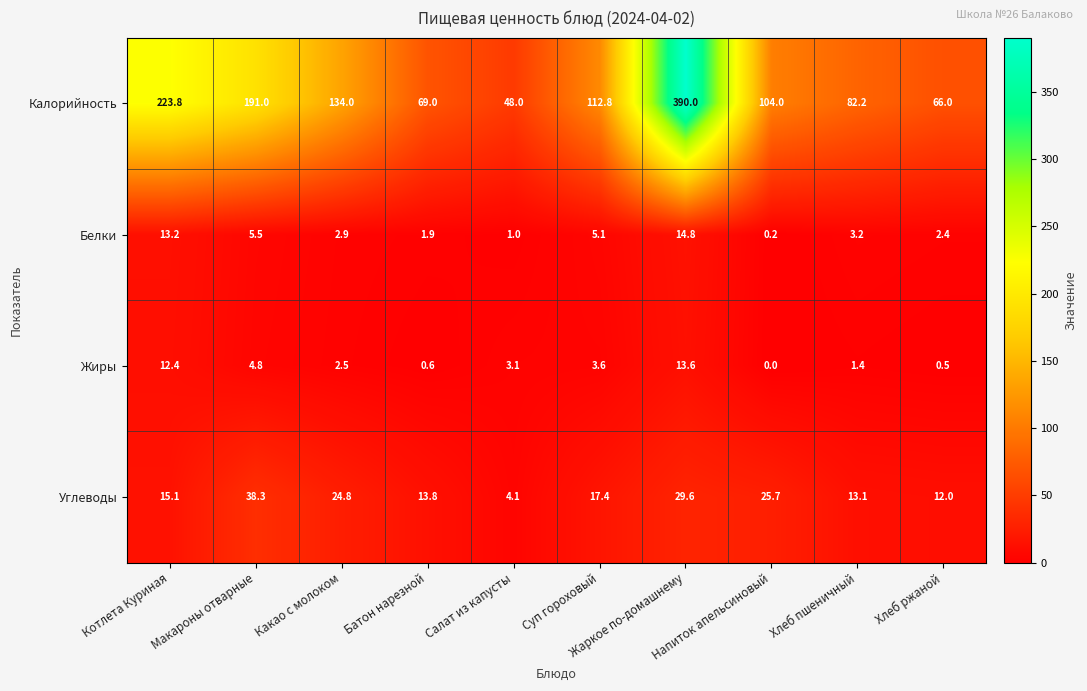

At which label does Углеводы first exceed 17?

Макароны отварные